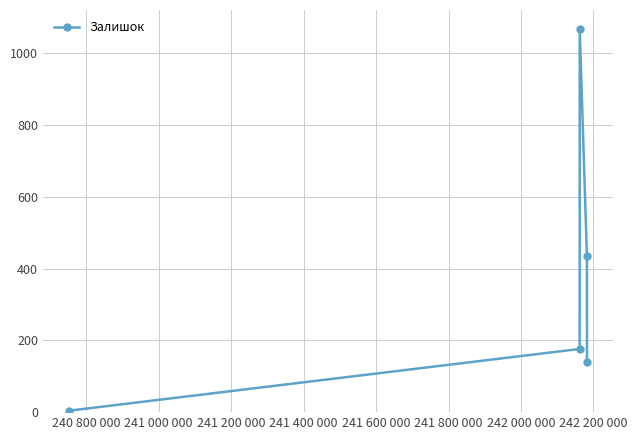

What is the sum of all values?

1822